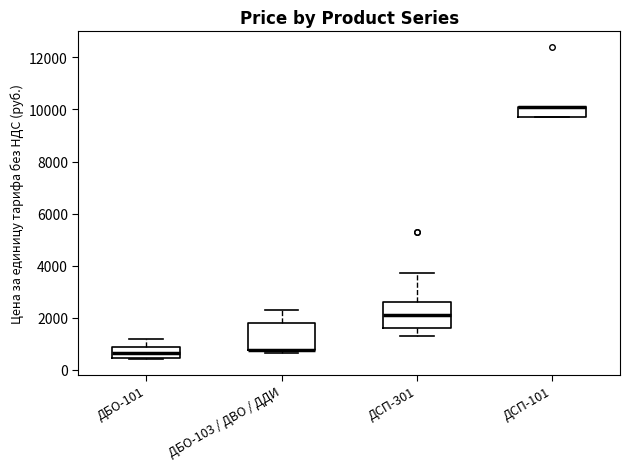

Where does the upper whisker of the box for ДБО-101 end on the y-axis? The values are not printed on the chart, so give them approximately, as read against the axis.

1200